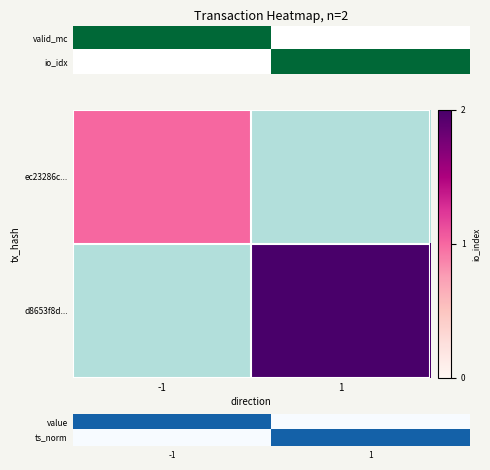

What is the total value across all series at 1?

0.2